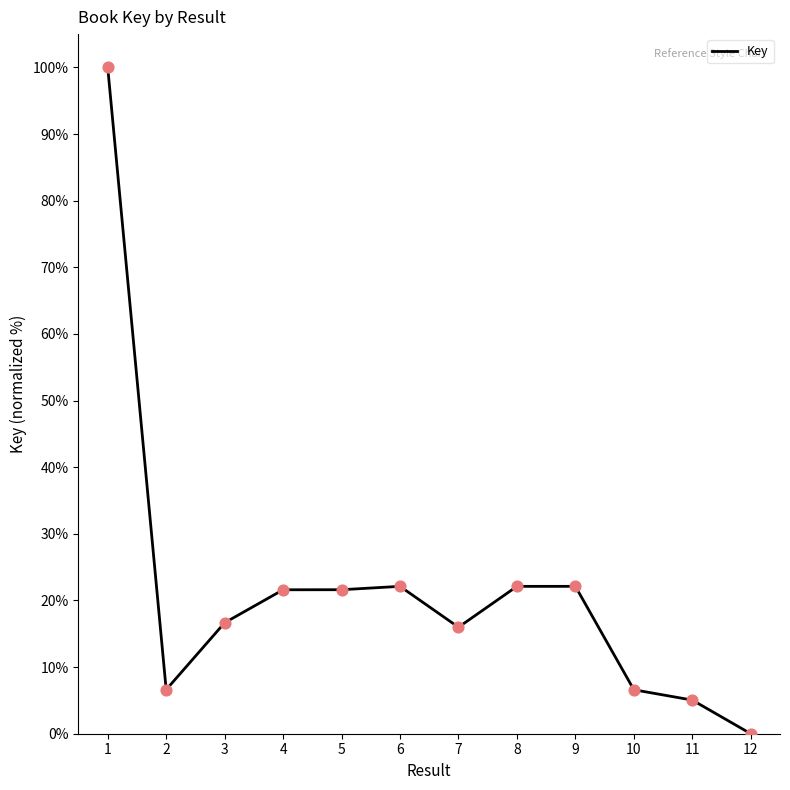

What is the ratio of the value at 8 to the value at 1?

0.2